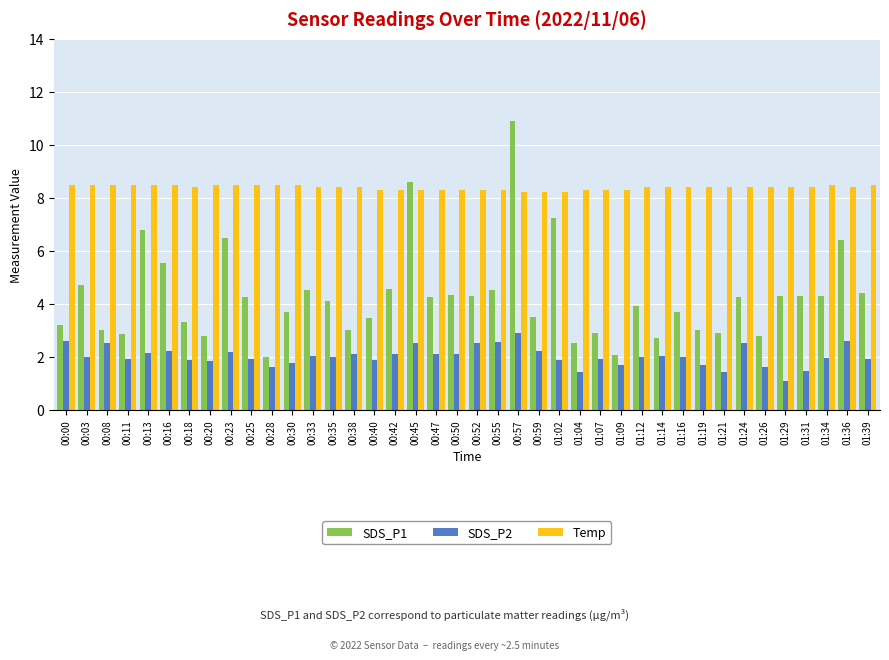

What is the value of the SDS_P2 bar at the 20th from the left?

2.1